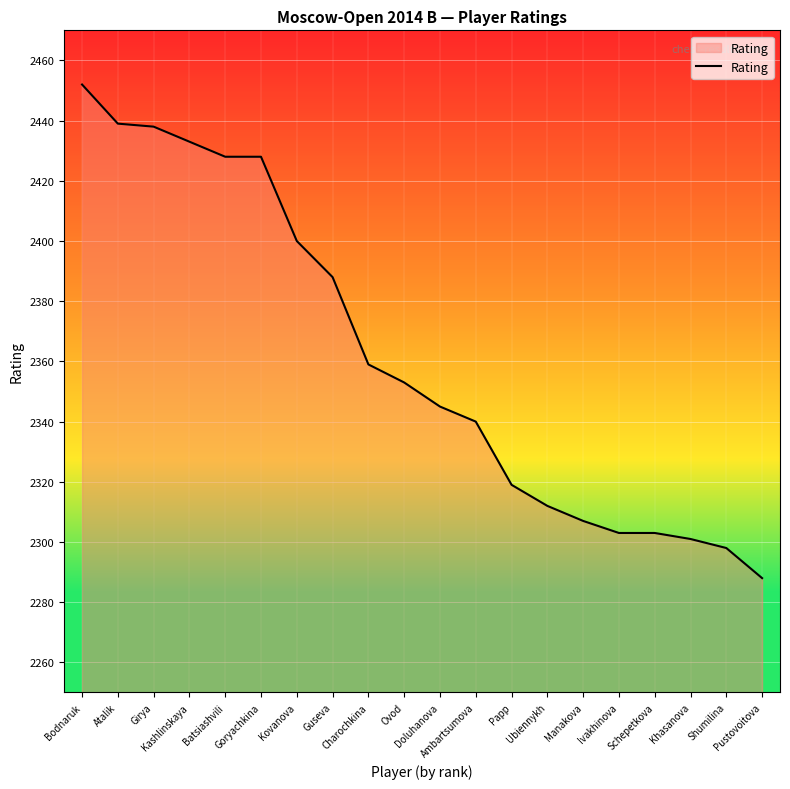

Is it true that the value at Schepetkova is 2303?

True